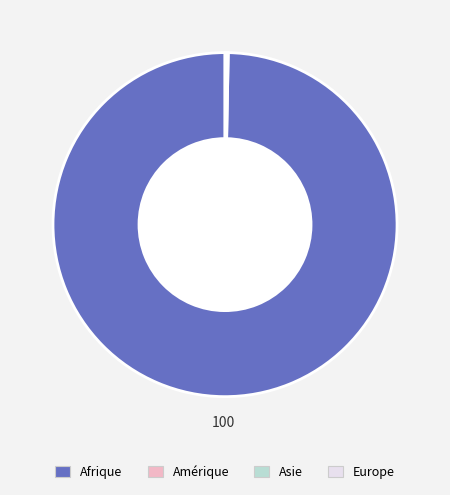

Does Afrique account for over 50% of the chart?

Yes